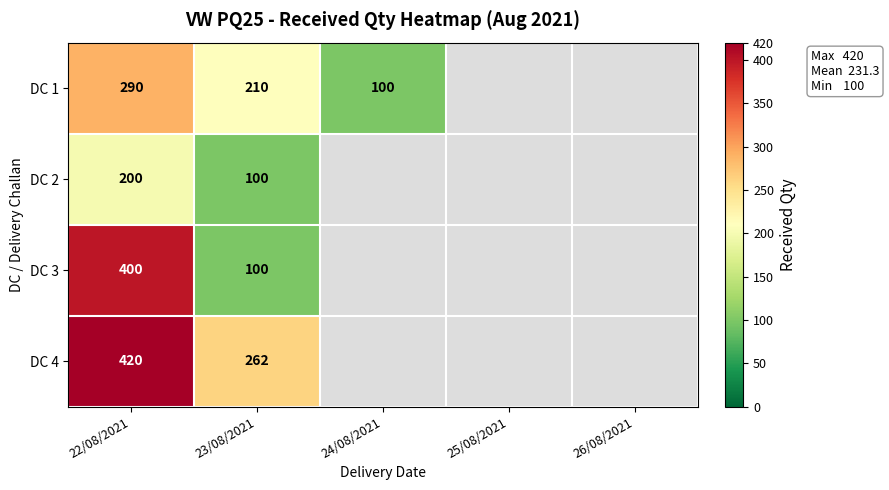

What is the difference between the highest and lowest values at 22/08/2021?

220